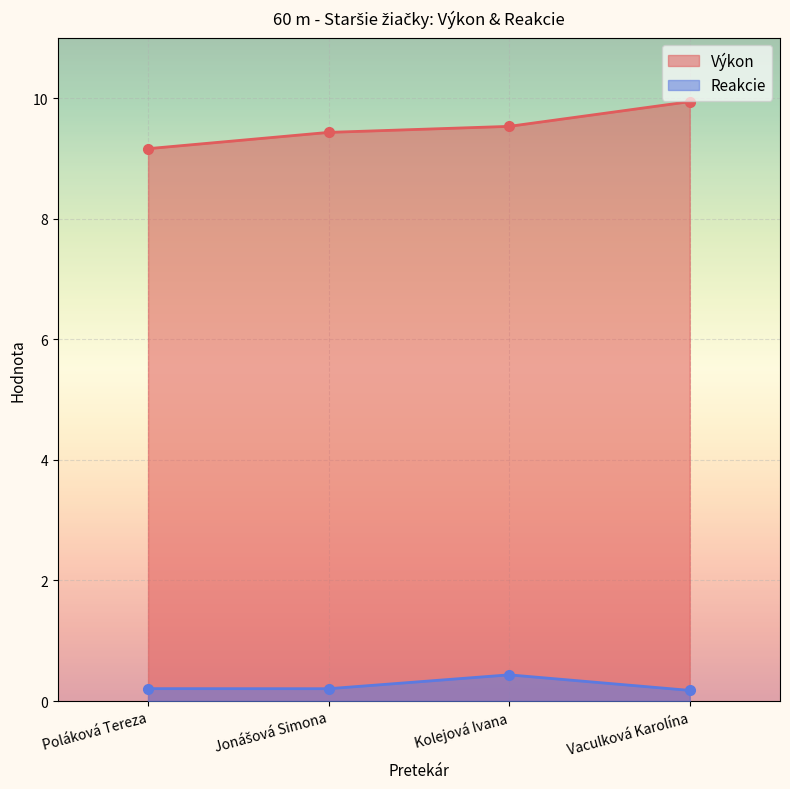

Which category has the highest value in the Výkon series?

Vaculková Karolína